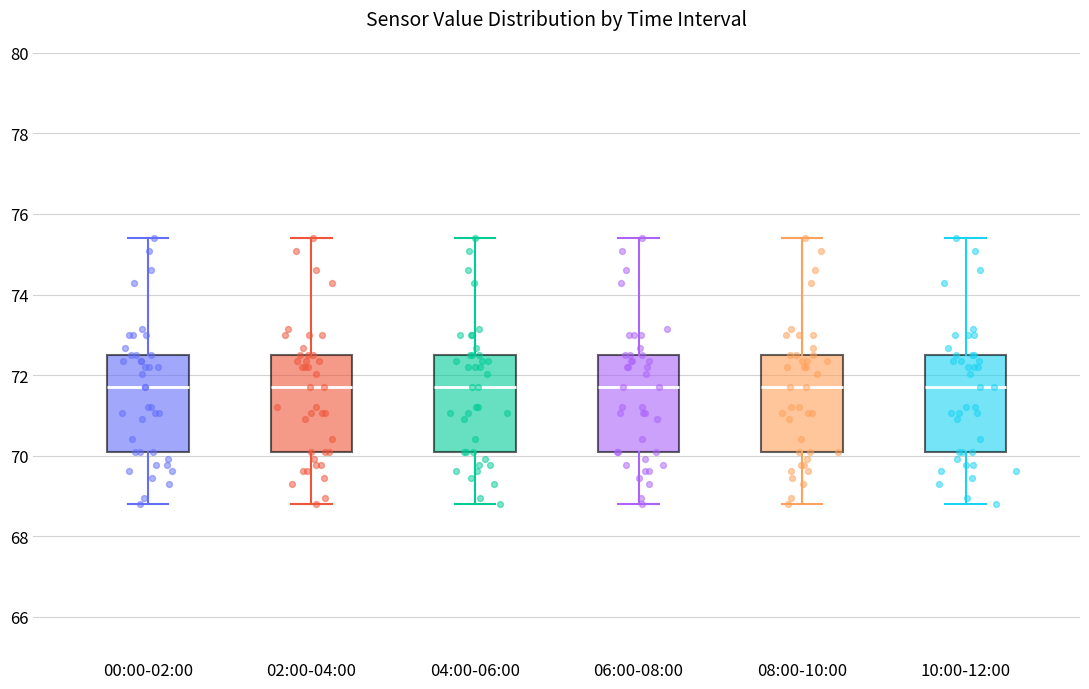

Reading left to right, read every box against the y-axis: the position of its median line, the range the box covers, and the ends of its whiskers. The values are not printed on the chart, so give them approximately, as read against the axis.

00:00-02:00: median 71.8, box 70.0 to 72.6, whiskers 68.8 to 75.4
02:00-04:00: median 71.8, box 70.0 to 72.6, whiskers 68.8 to 75.4
04:00-06:00: median 71.8, box 70.0 to 72.6, whiskers 68.8 to 75.4
06:00-08:00: median 71.8, box 70.0 to 72.6, whiskers 68.8 to 75.4
08:00-10:00: median 71.8, box 70.0 to 72.6, whiskers 68.8 to 75.4
10:00-12:00: median 71.8, box 70.0 to 72.6, whiskers 68.8 to 75.4